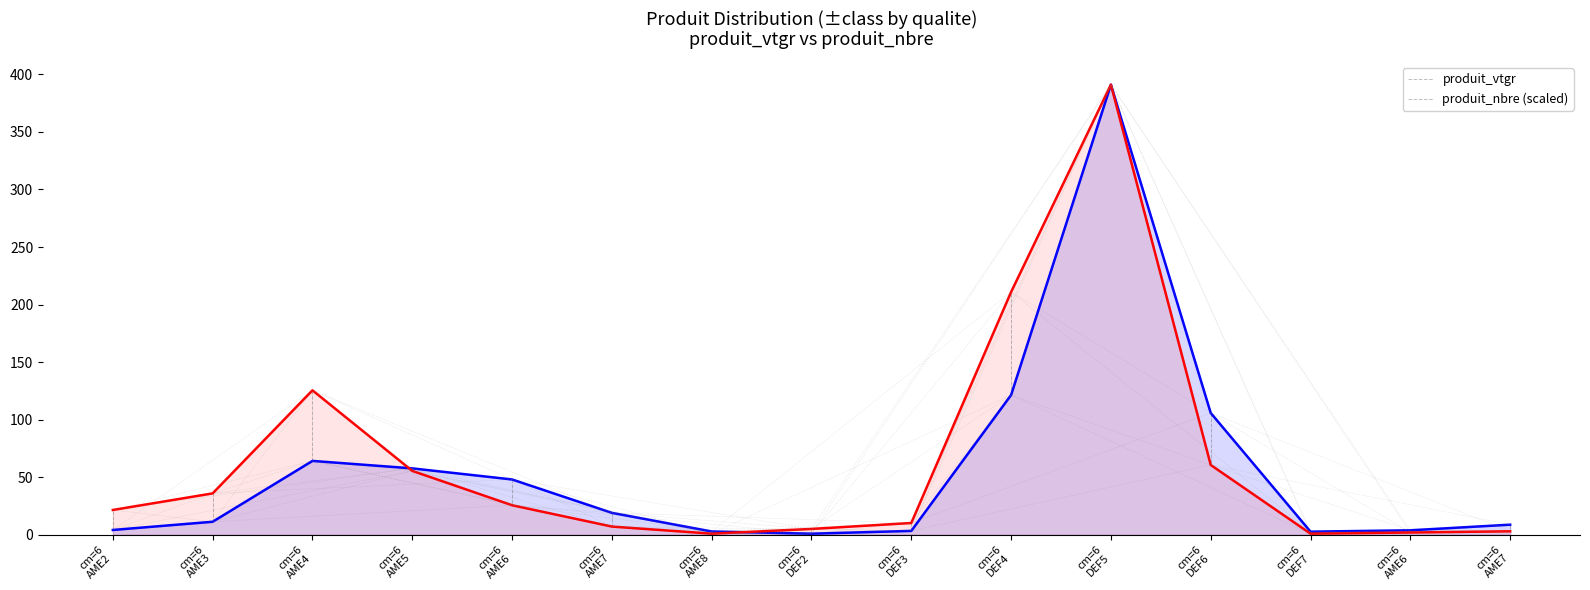

Which series has the largest range (max minus min)?

produit_vtgr